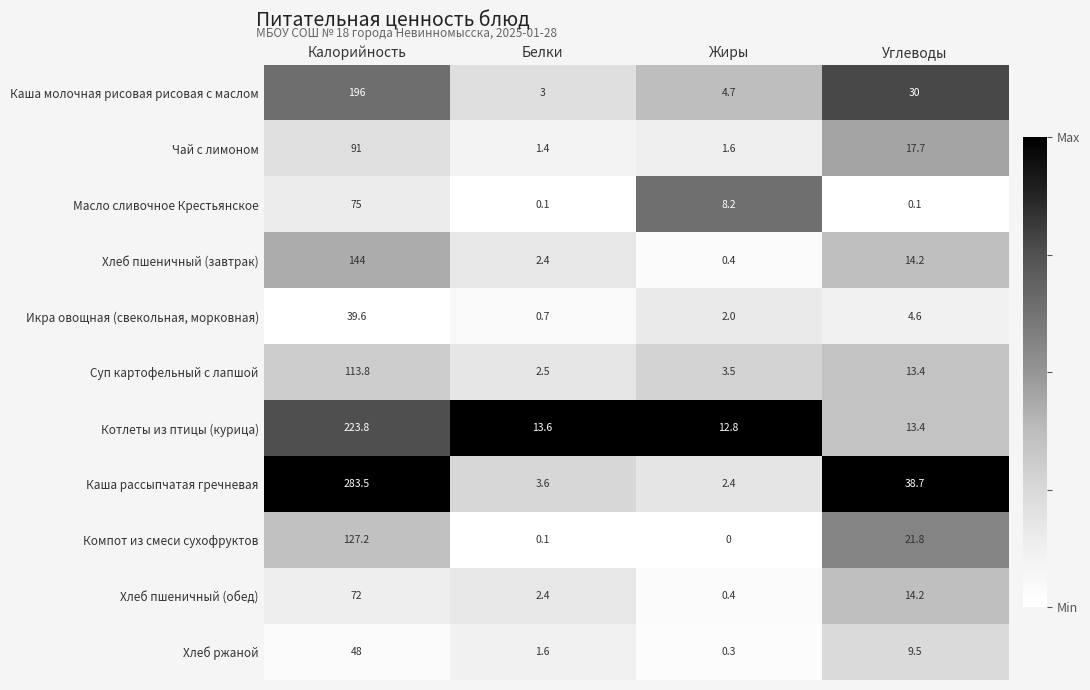

The value of Каша рассыпчатая гречневая at Калорийность is 283.5. True or false?

True